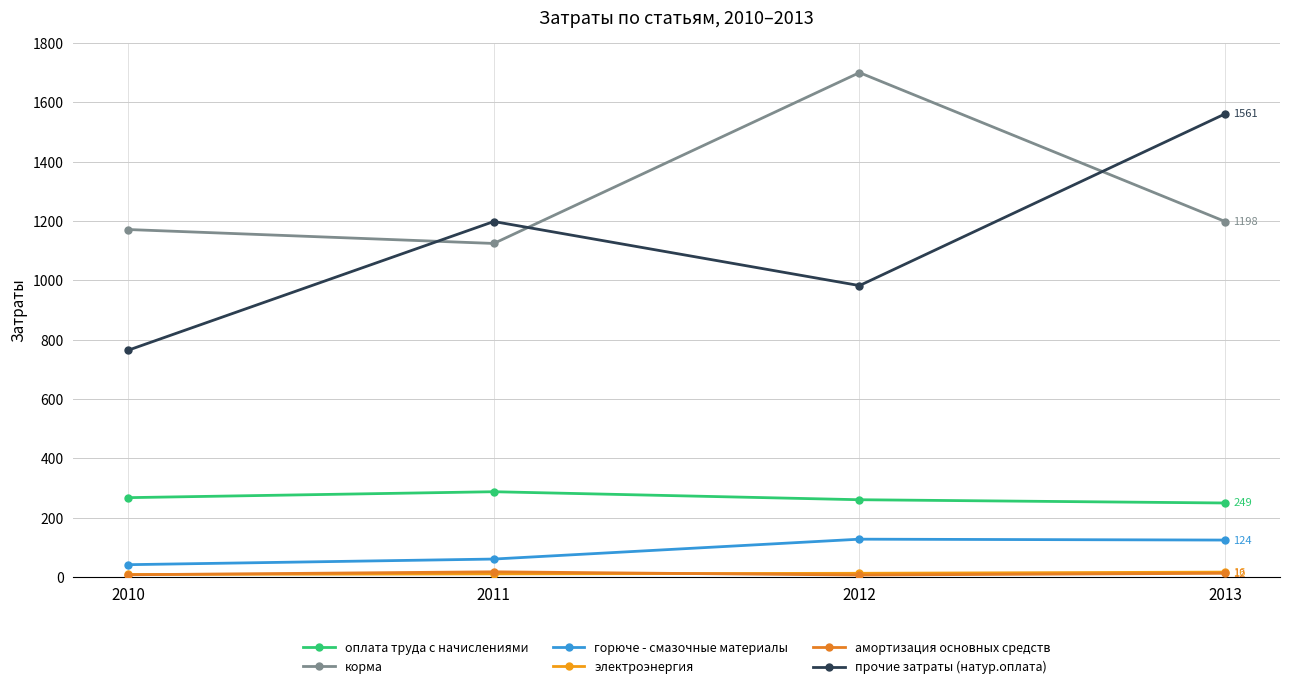

How many lines are shown in the chart?

6